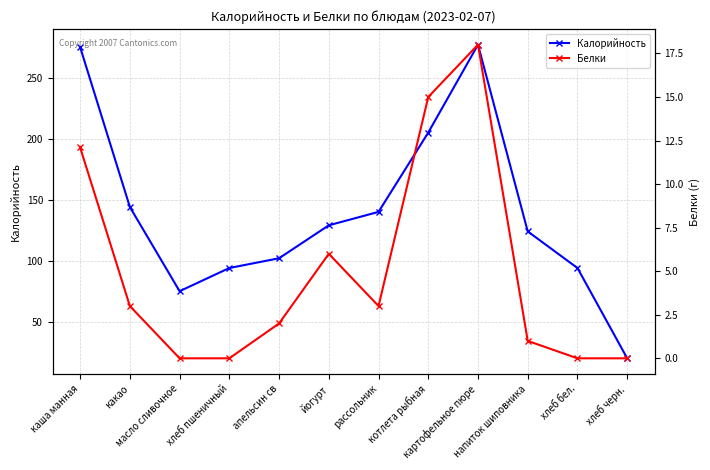

What is the difference between the maximum and minimum values in the Белки series?

18.0